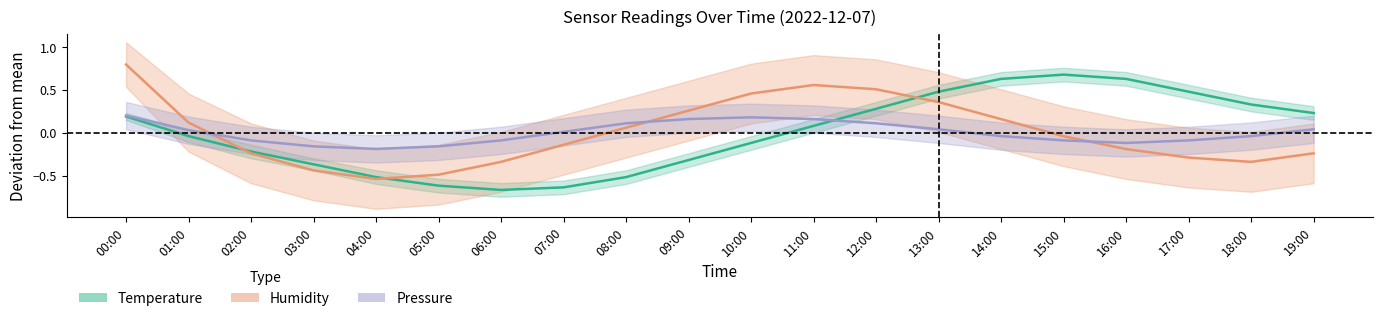

How many negative values does the Temperature series have?

10